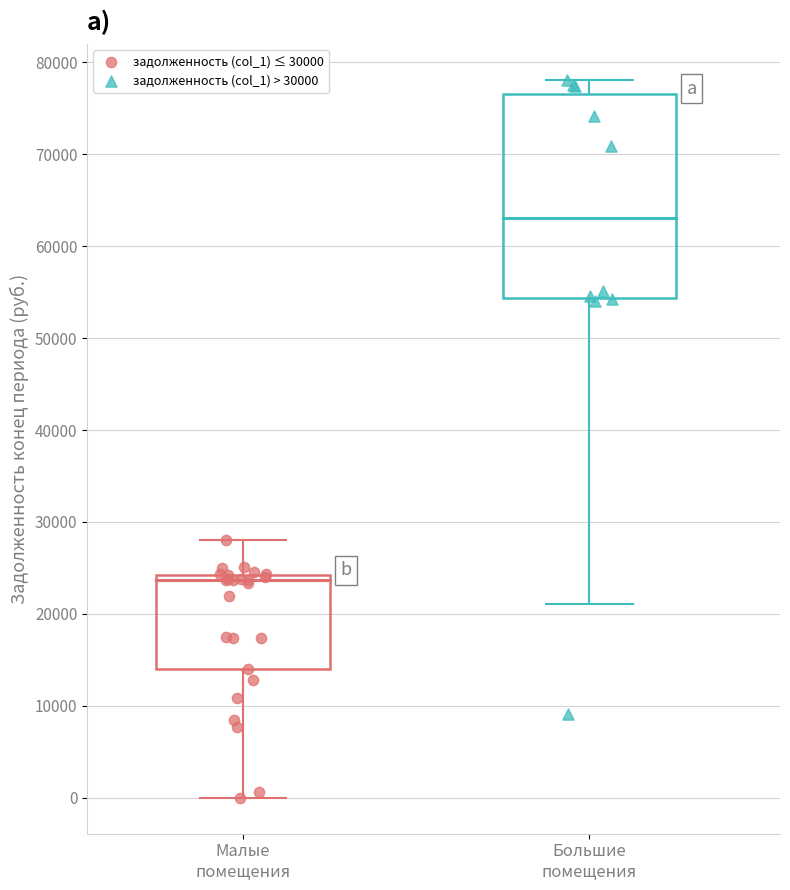

Which series contains the highest Y value?

задолженность (col_1) > 30000